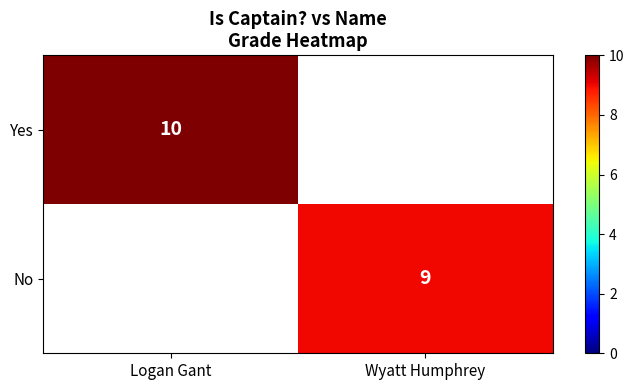

Rank the series by their average value, from highest to lowest.

Yes, No